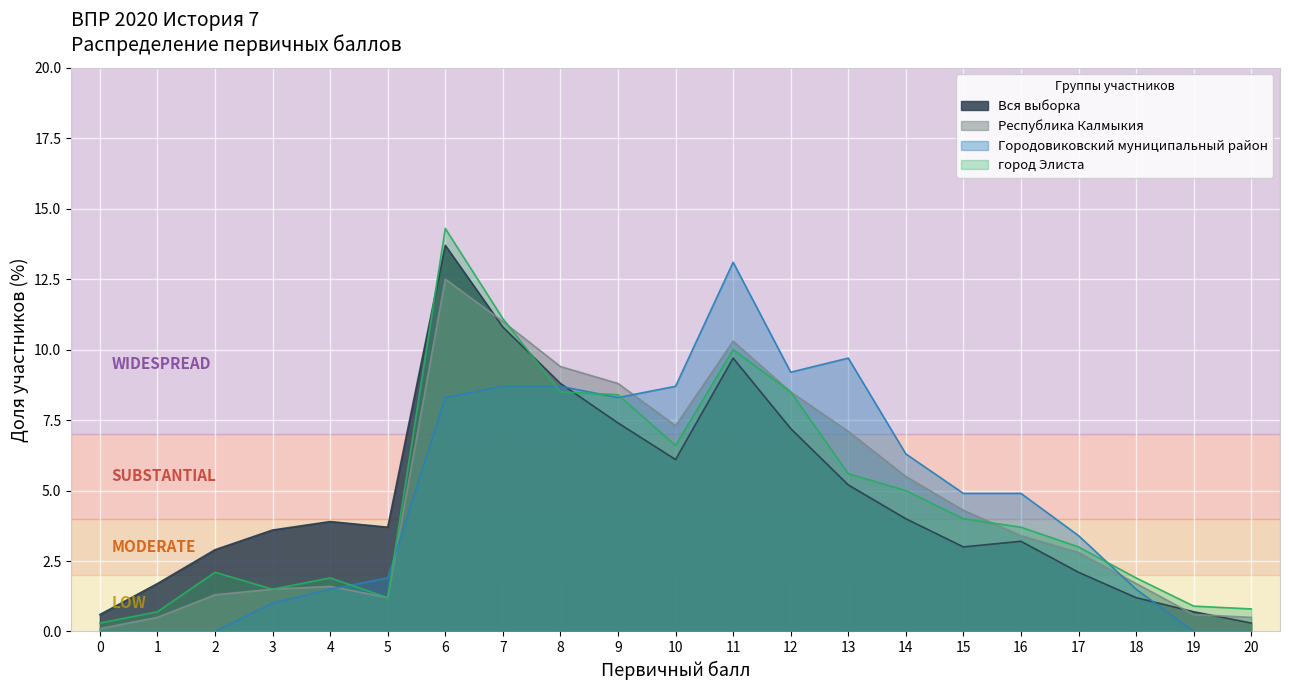

The Вся выборка series shows 8.8 at 8. True or false?

True